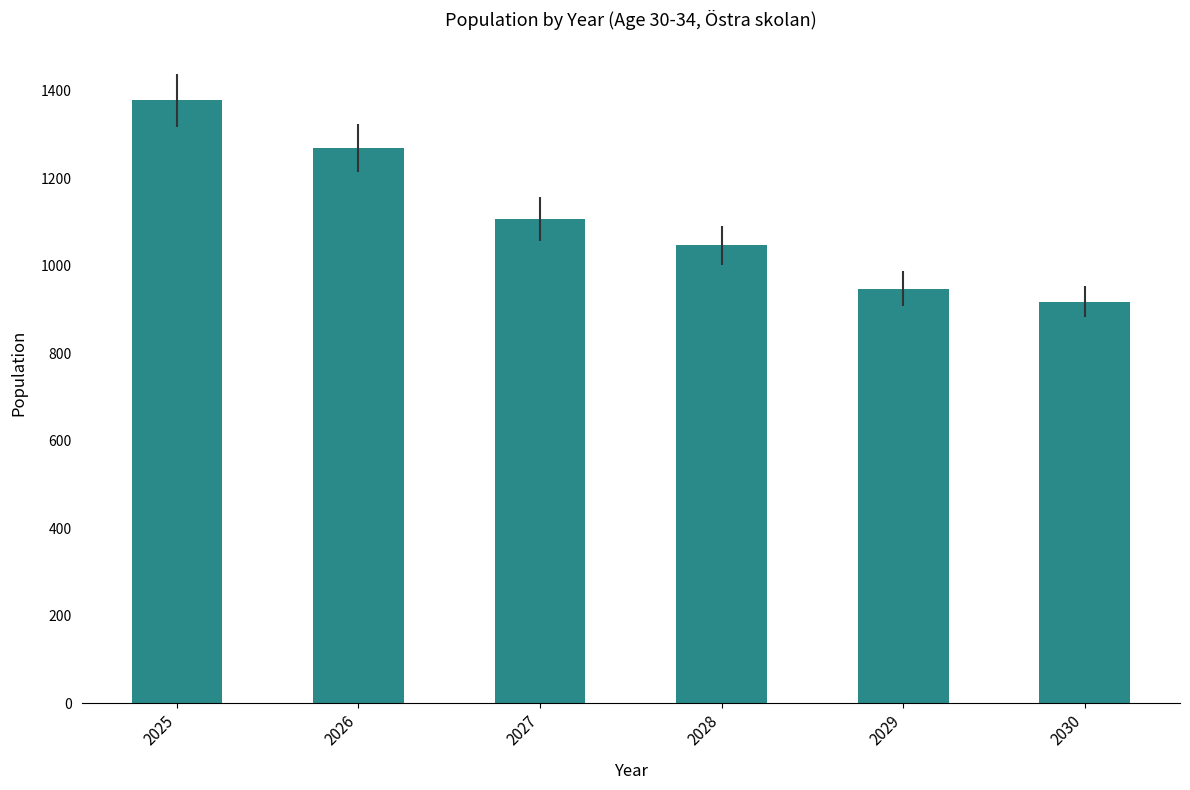

What is the sum of the values at 2025 and 2026?

2645.4